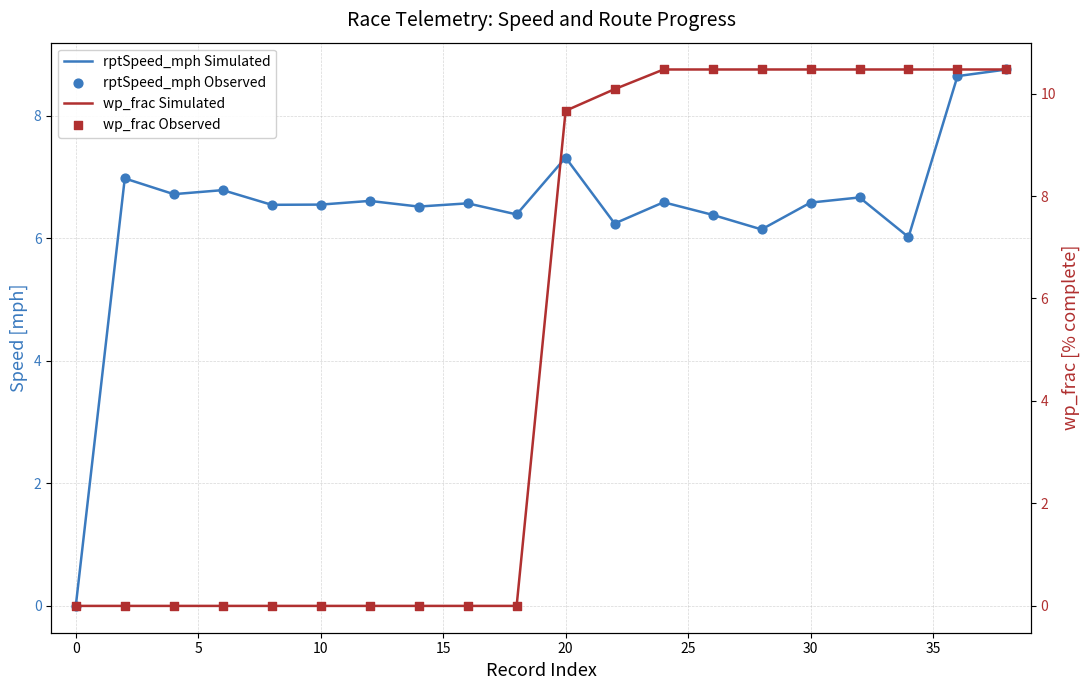

Which series has the widest spread of Y values?

wp_frac (Simulated)